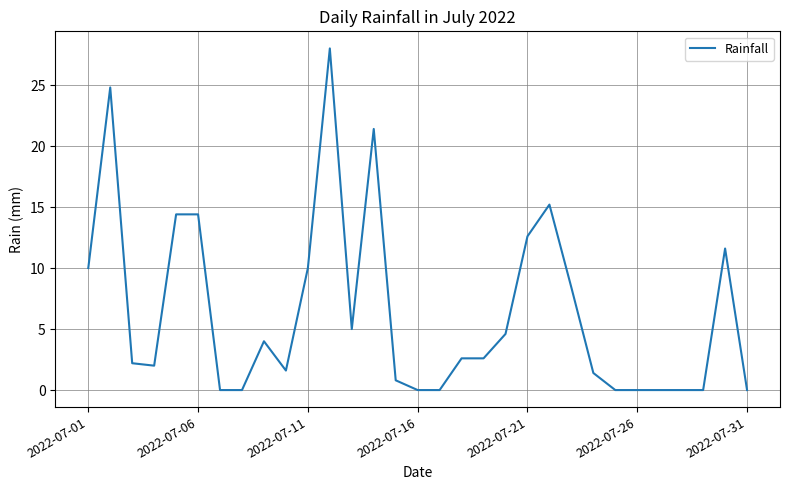

What is the maximum value shown in the chart?

28.0